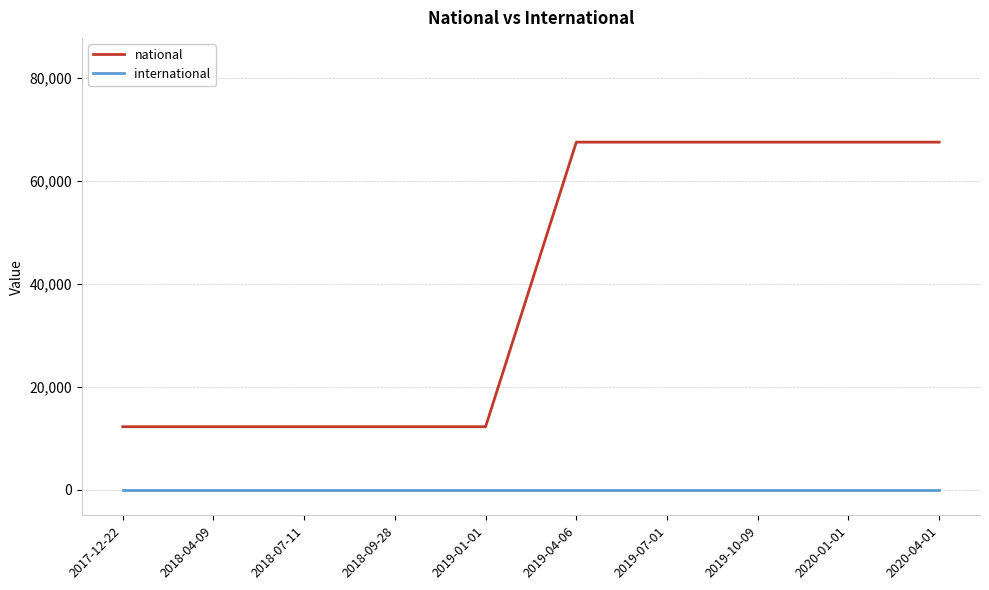

Is it true that national equals 109073 at 2020-04-01?

False